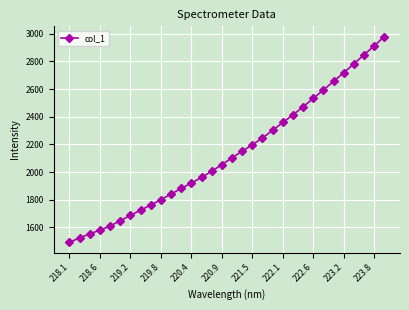

Count the number of values greater than 2103.

16